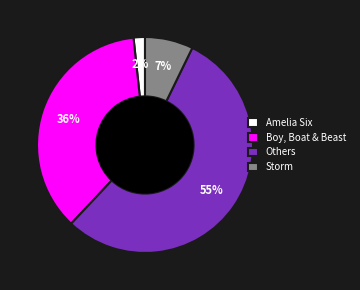

Do Amelia Six and Storm together represent more than half of the pie?

No